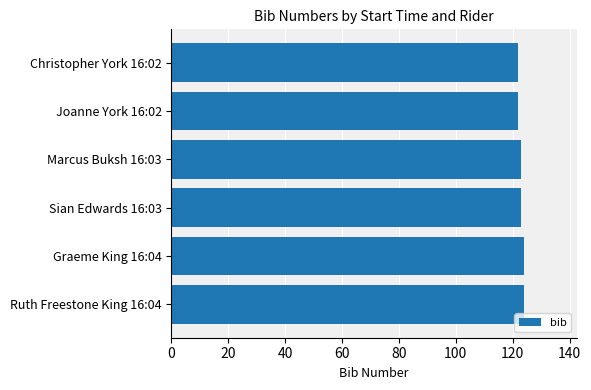

Approximately how many times larger is the value at Sian Edwards 16:03 compared to Christopher York 16:02?

1.0